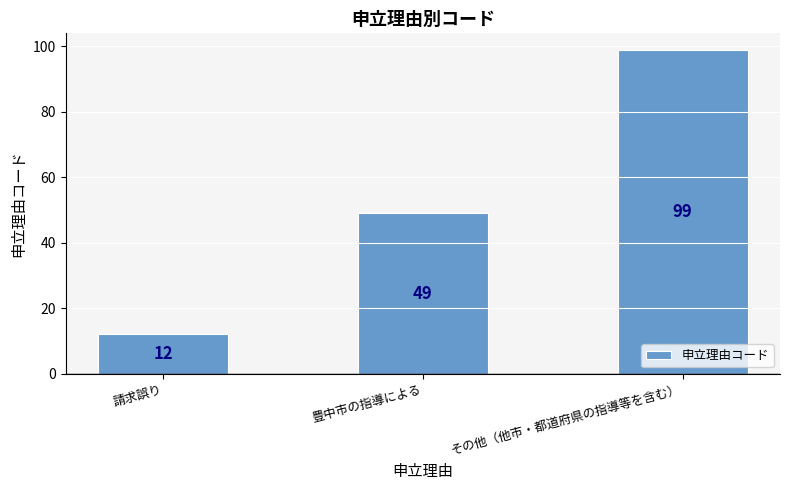

How many series are shown in this chart?

1